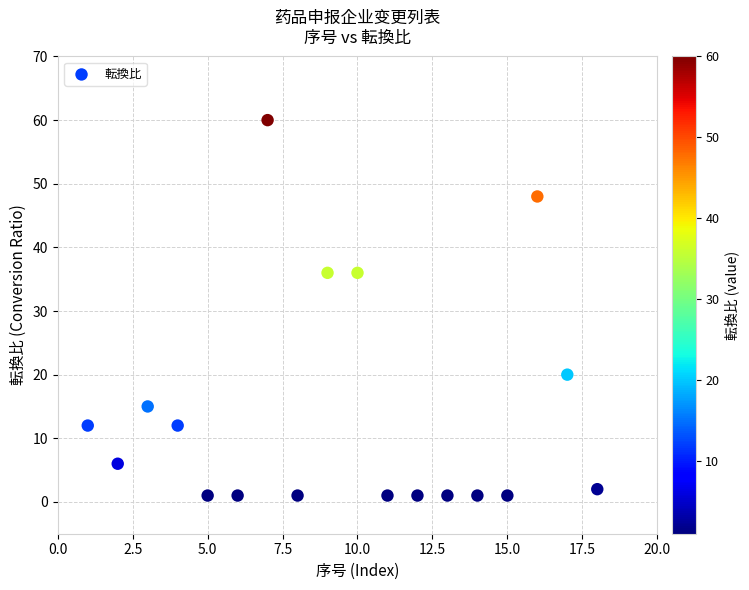

What is the range of Y values (max minus min)?

59